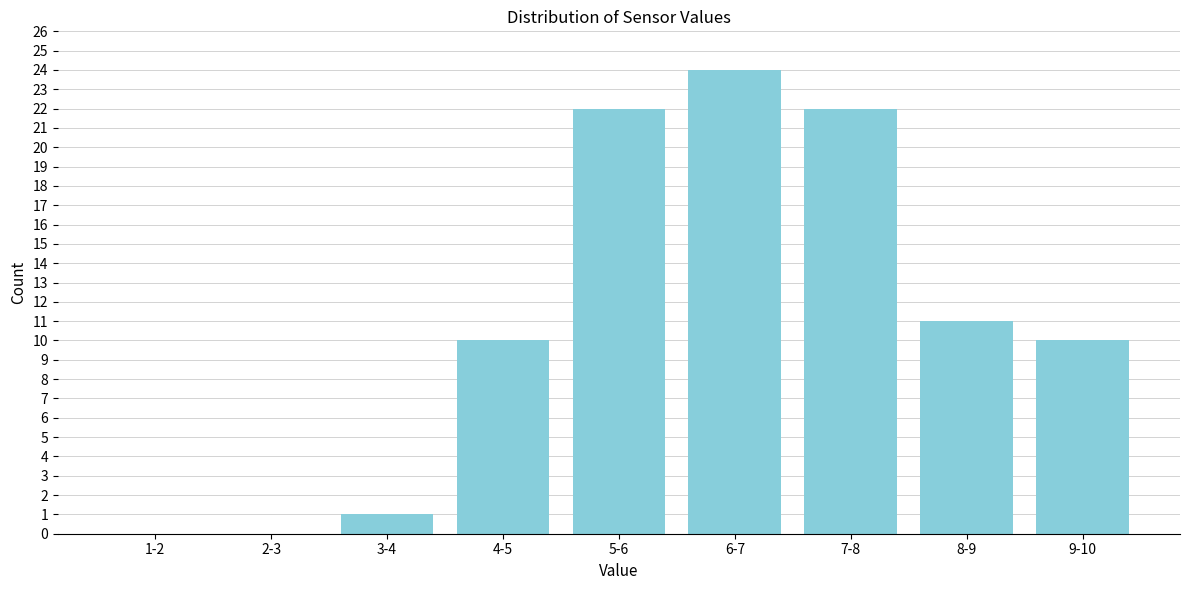

Reading right to left, transcribe all the data shown in this chart.

9-10=10	8-9=11	7-8=22	6-7=24	5-6=22	4-5=10	3-4=1	2-3=0	1-2=0